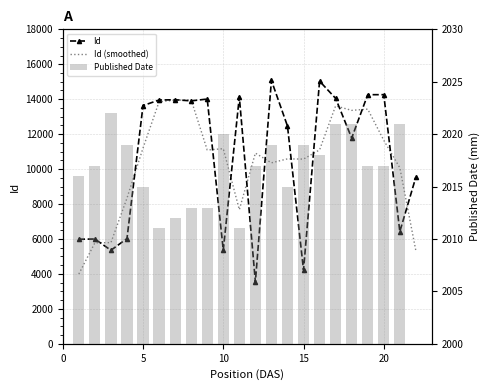

At how many categories does at least one series exceed 7359?

19